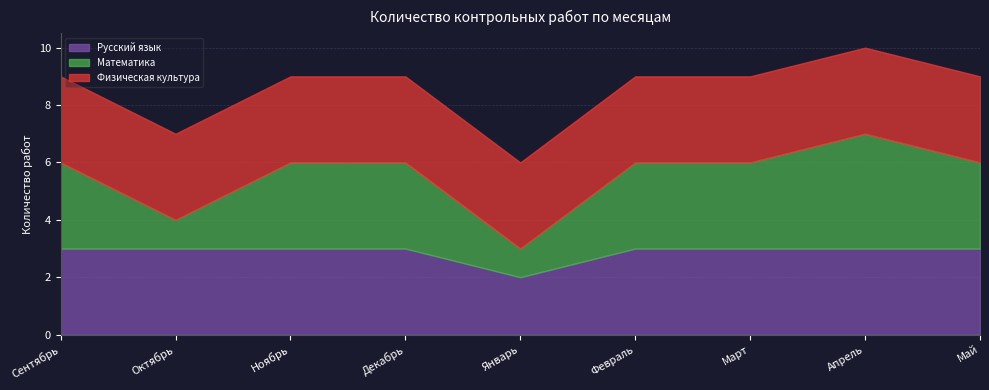

List the series in order of their overall mean, highest first.

Физическая культура, Русский язык, Математика